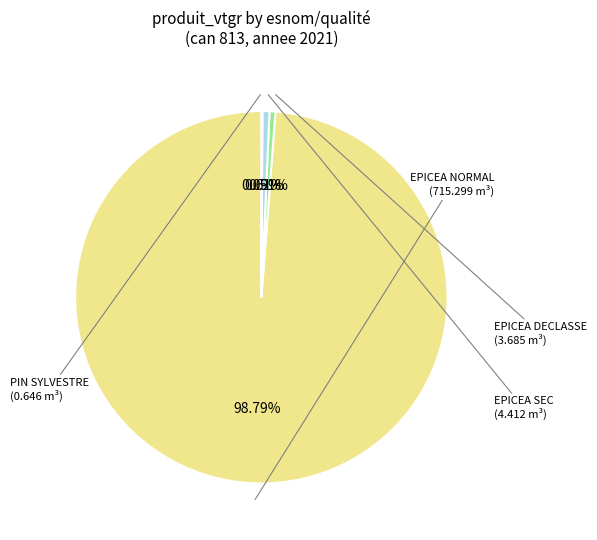

What percentage is the EPICEA SEC slice, to the nearest percent?

1%